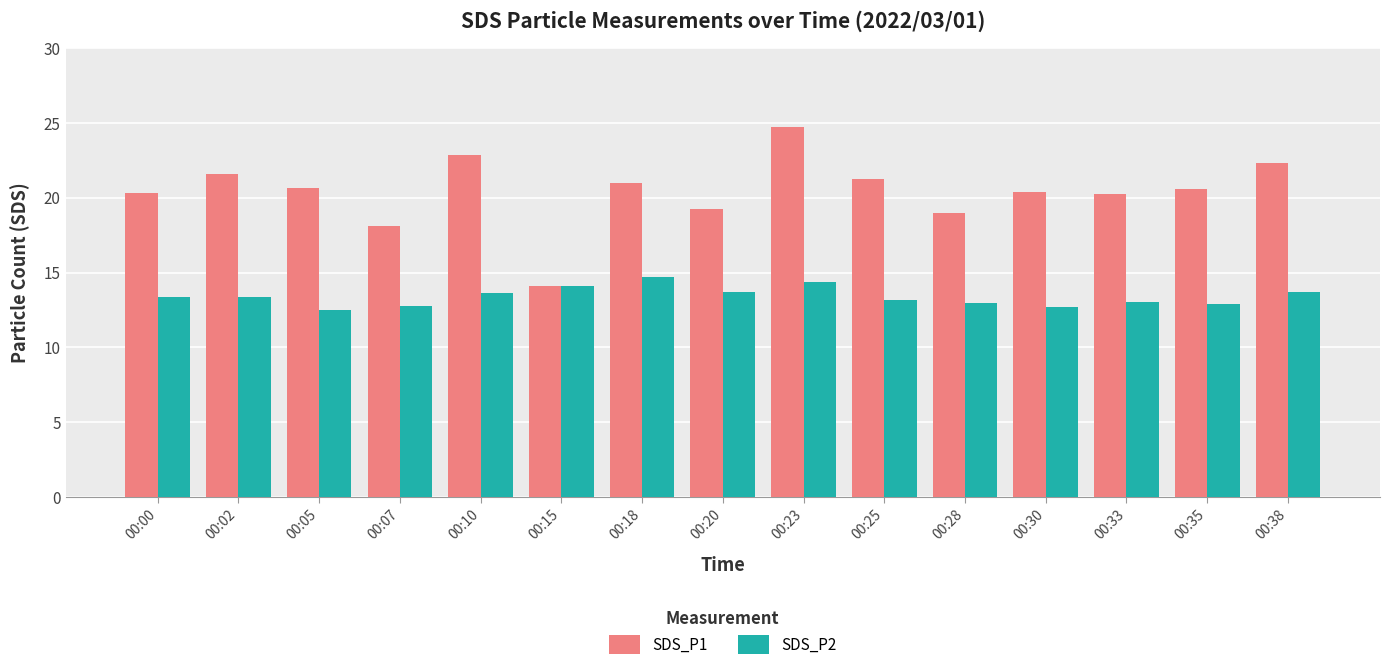

What is the value of the SDS_P2 bar at the 15th from the left?

13.7